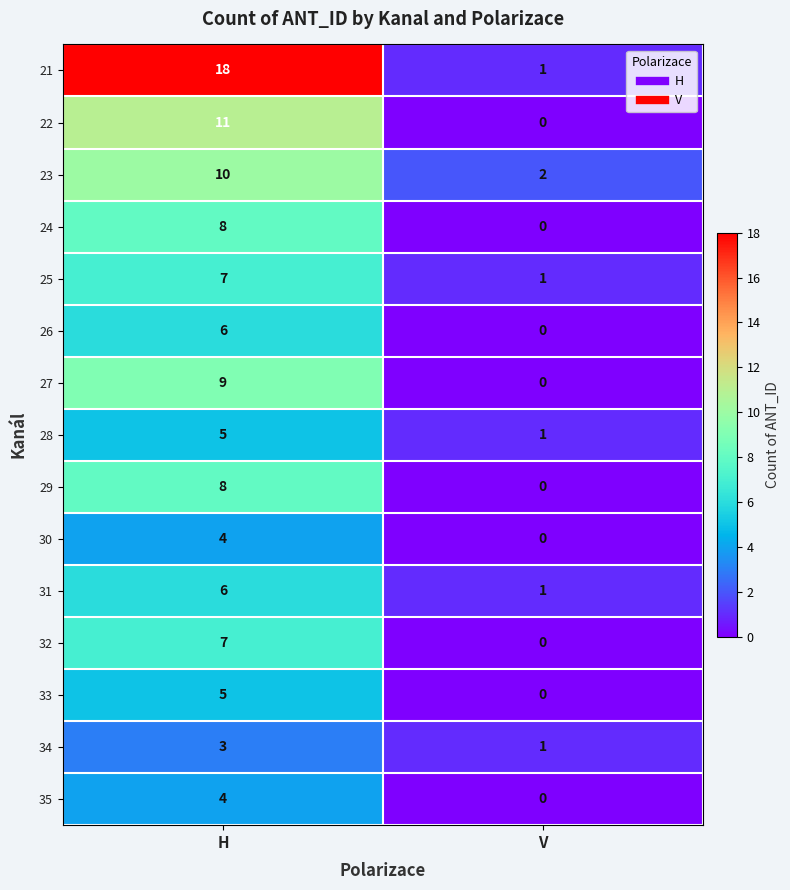

Is it true that 22 equals 3 at H?

False